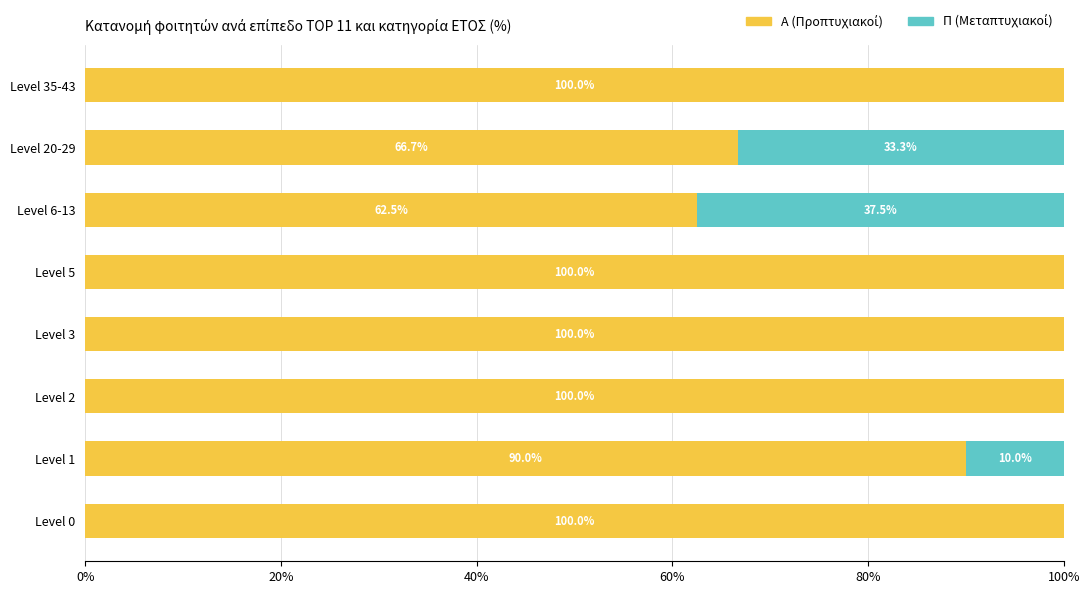

What is the total value across all series at Level 5?

100.0